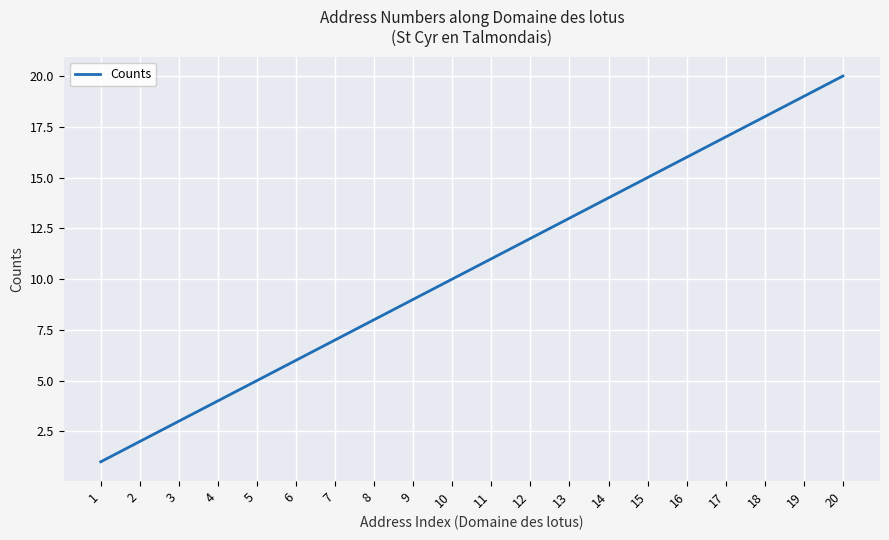

List the labels in order of value, largest first.

20, 19, 18, 17, 16, 15, 14, 13, 12, 11, 10, 9, 8, 7, 6, 5, 4, 3, 2, 1